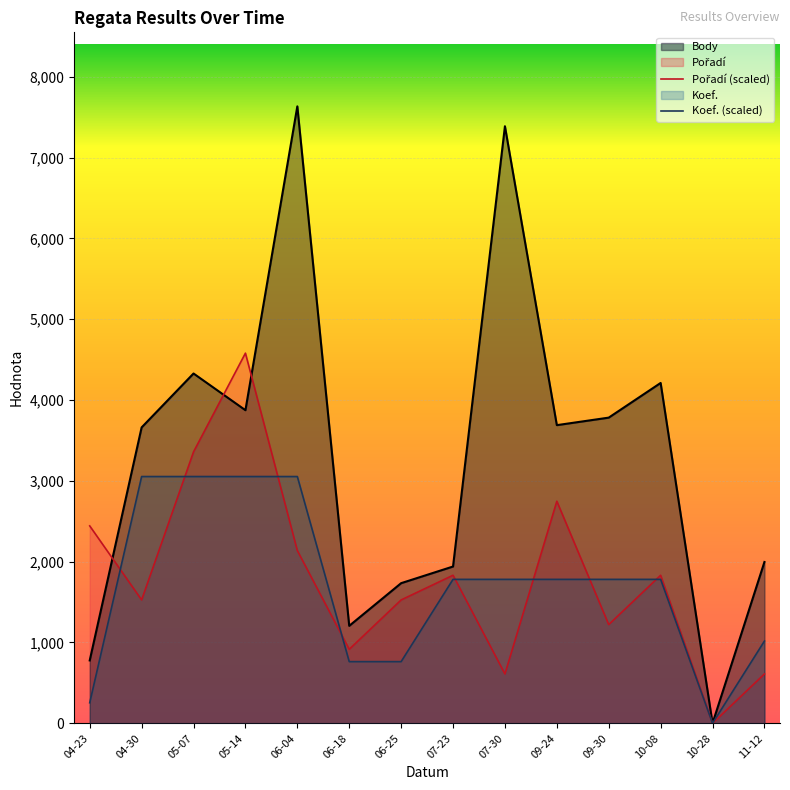

Reading right to left, list all the values displayed in this chart.

Body: 1996.0	0.0	4211.0	3782.0	3689.0	7387.0	1940.0	1734.0	1206.0	7633.0	3874.0	4328.0	3661.0	778.0
Pořadí (scaled): 610.6	0.0	1831.9	1221.3	2747.9	610.6	1831.9	1526.6	916.0	2137.2	4579.8	3358.5	1526.6	2442.6
Koef. (scaled): 1017.7	0.0	1781.0	1781.0	1781.0	1781.0	1781.0	763.3	763.3	3053.2	3053.2	3053.2	3053.2	254.4